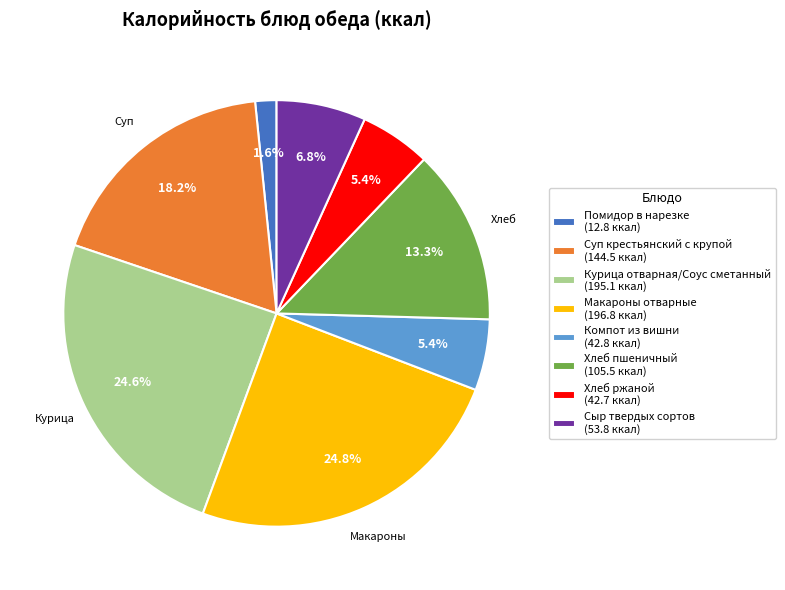

What percentage is the Хлеб ржаной slice, to the nearest percent?

5%